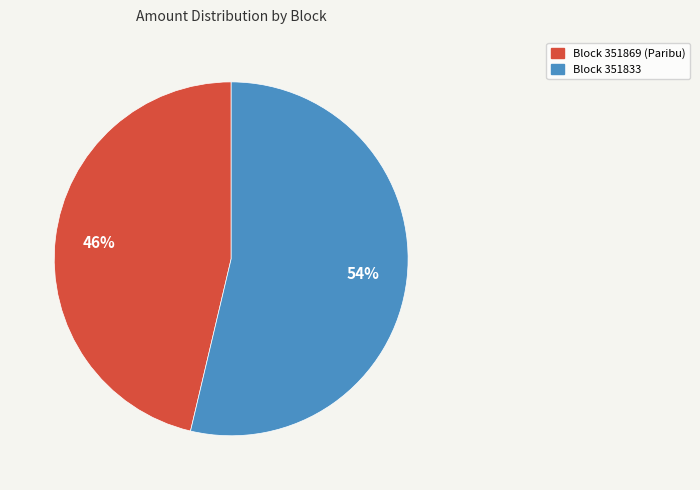

Is the sum of Block 351833 and Block 351869 (Paribu) greater than half?

Yes